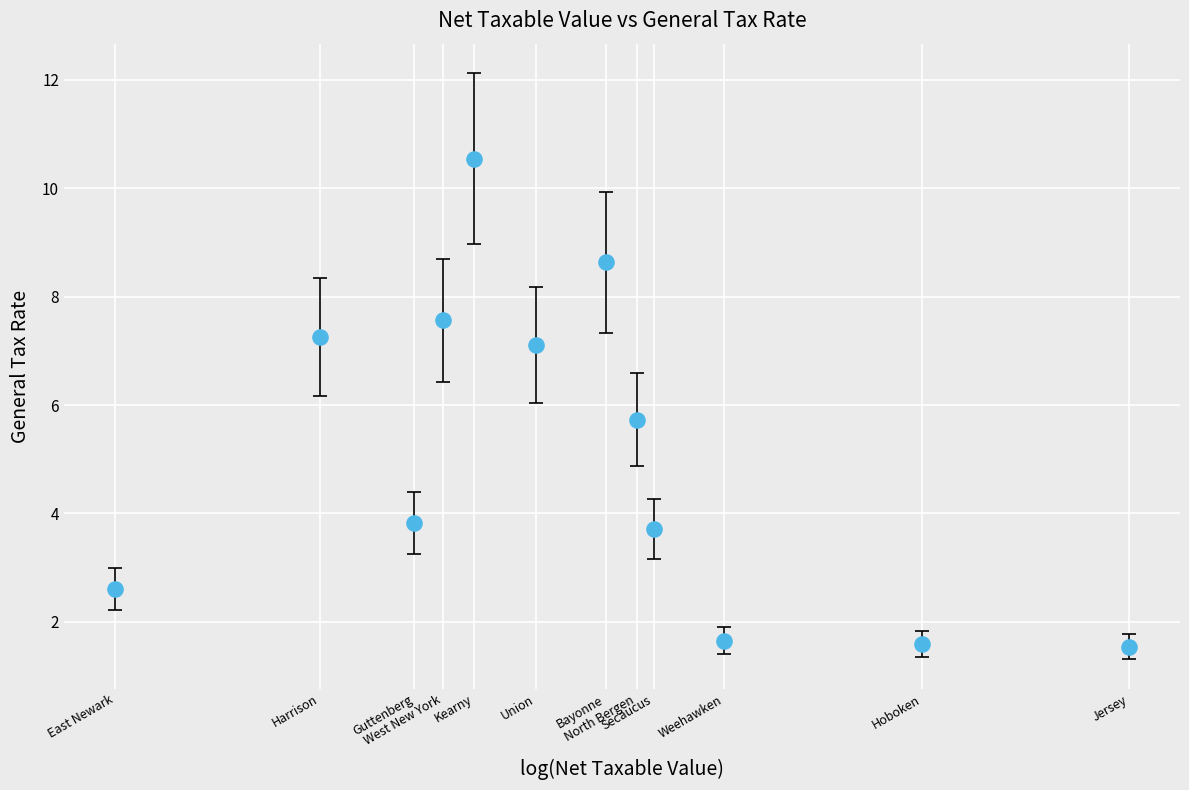

What Y value in the scatter plot is closest to 6?

5.7